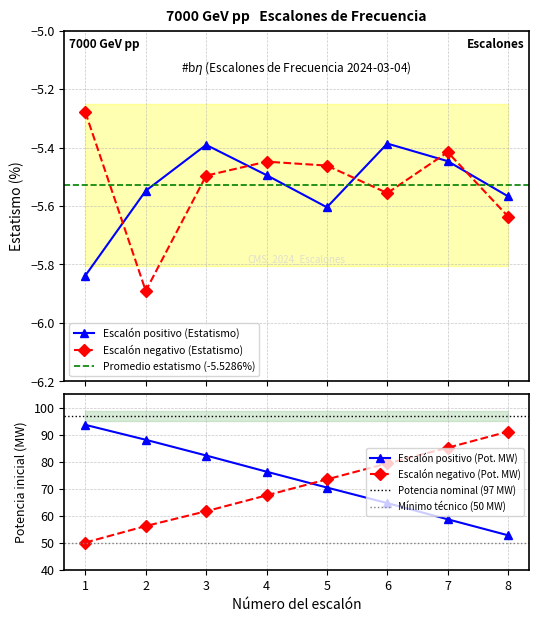

True or false: Escalón negativo (Pot. inicial) has a value of 79.4 at 6.

True